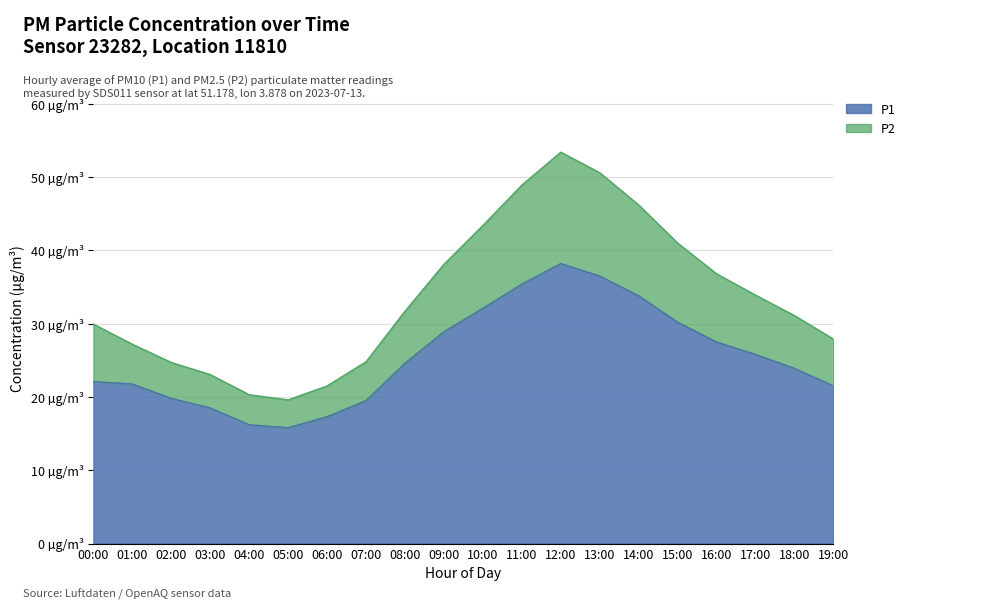

How many values in the P1 series are below 24?

10